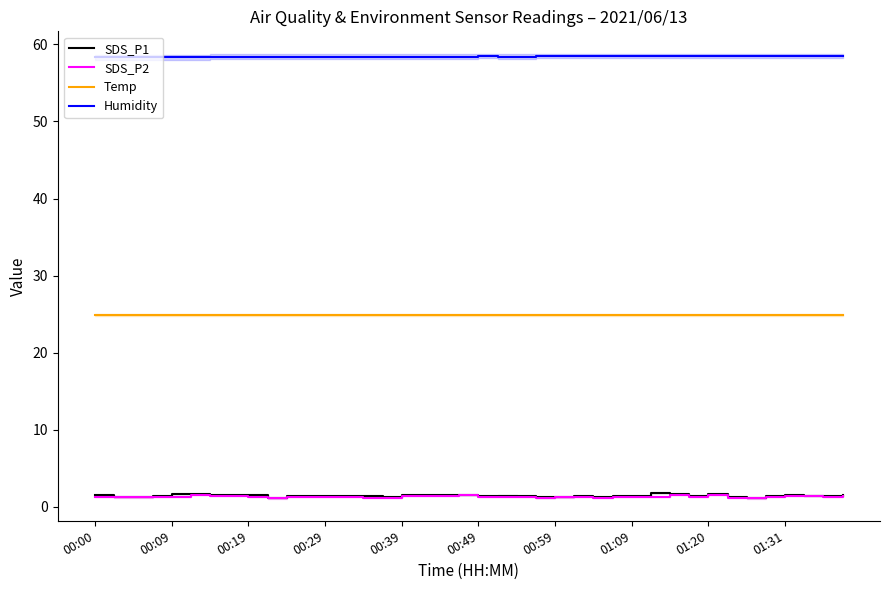

True or false: Temp and Humidity cross at least once.

False